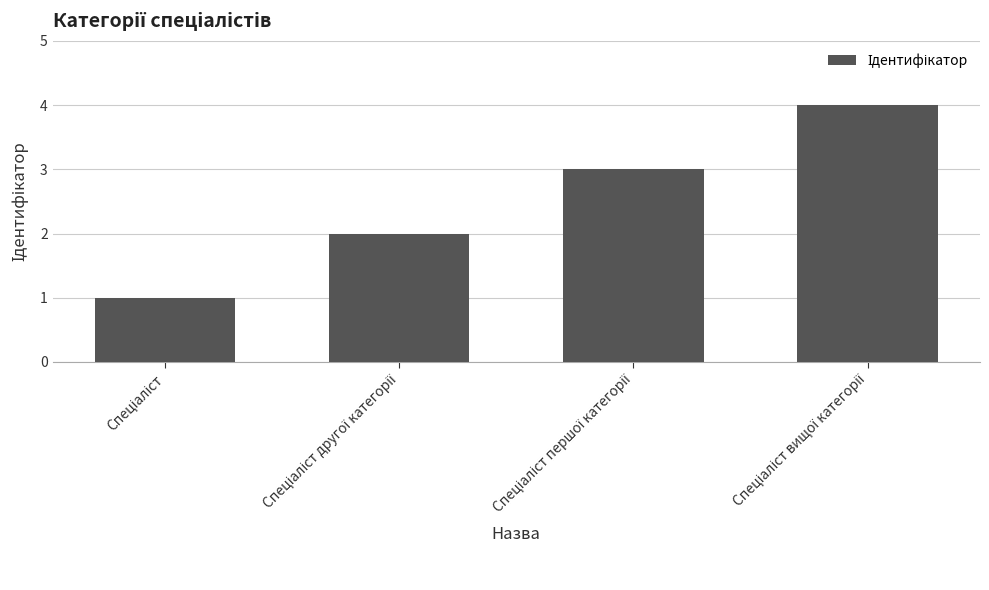

What is the minimum value shown in the chart?

1